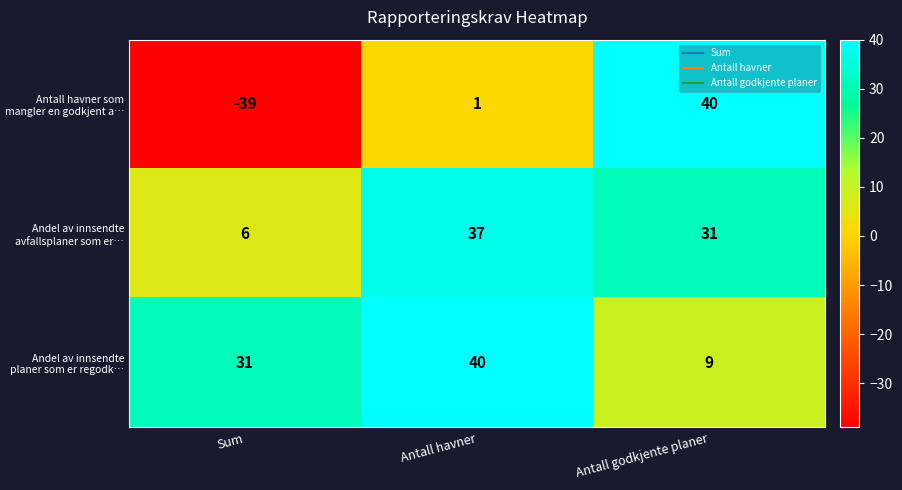

At Antall havner, list the series in order from smallest to largest.

Antall havner som mangler en godkjent a…, Andel av innsendte avfallsplaner som er…, Andel av innsendte planer som er regodk…